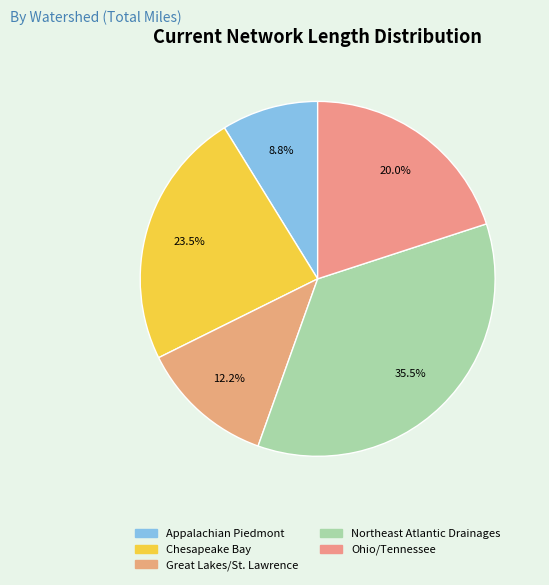

The Ohio/Tennessee slice represents 11% of the pie. True or false?

False